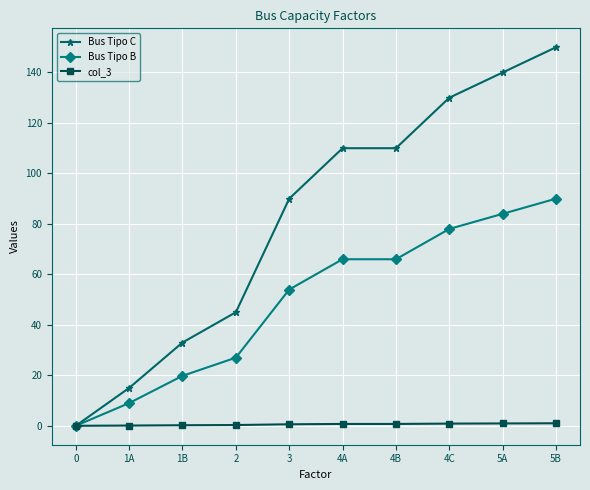

The value of Bus Tipo B at 1B is 19.8. True or false?

True